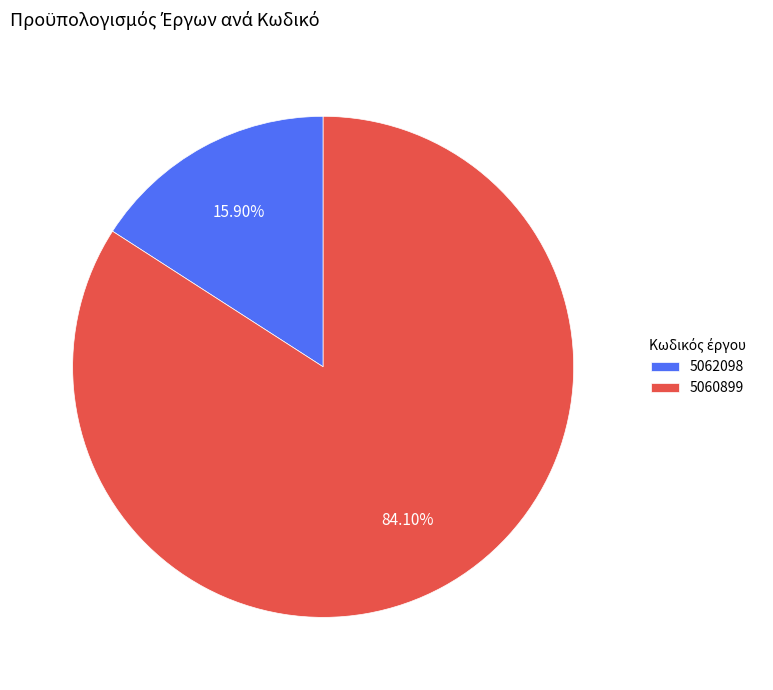

To the nearest percent, what is the combined percentage of 5062098 and 5060899?

100%